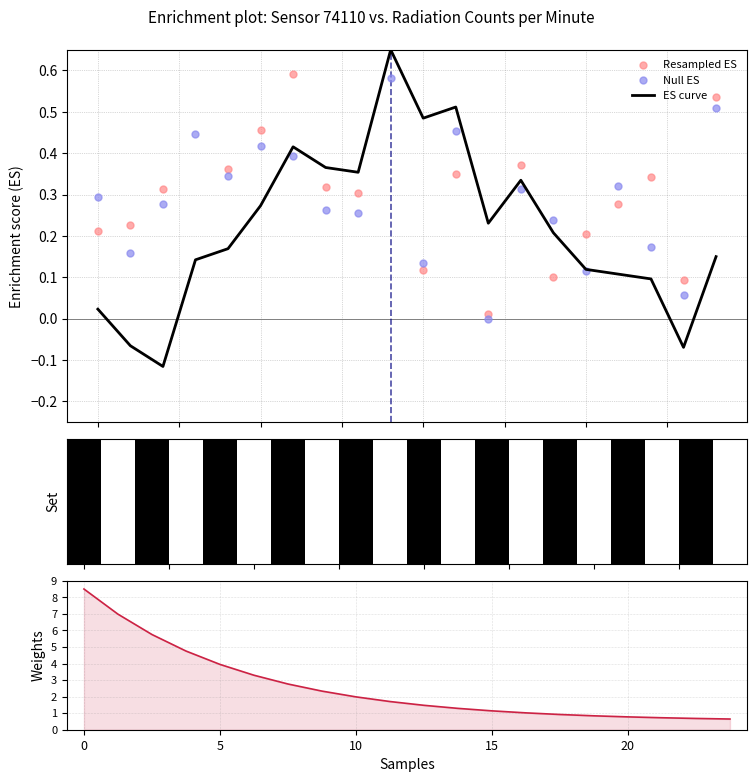

Which series reaches the minimum Y coordinate?

ES curve